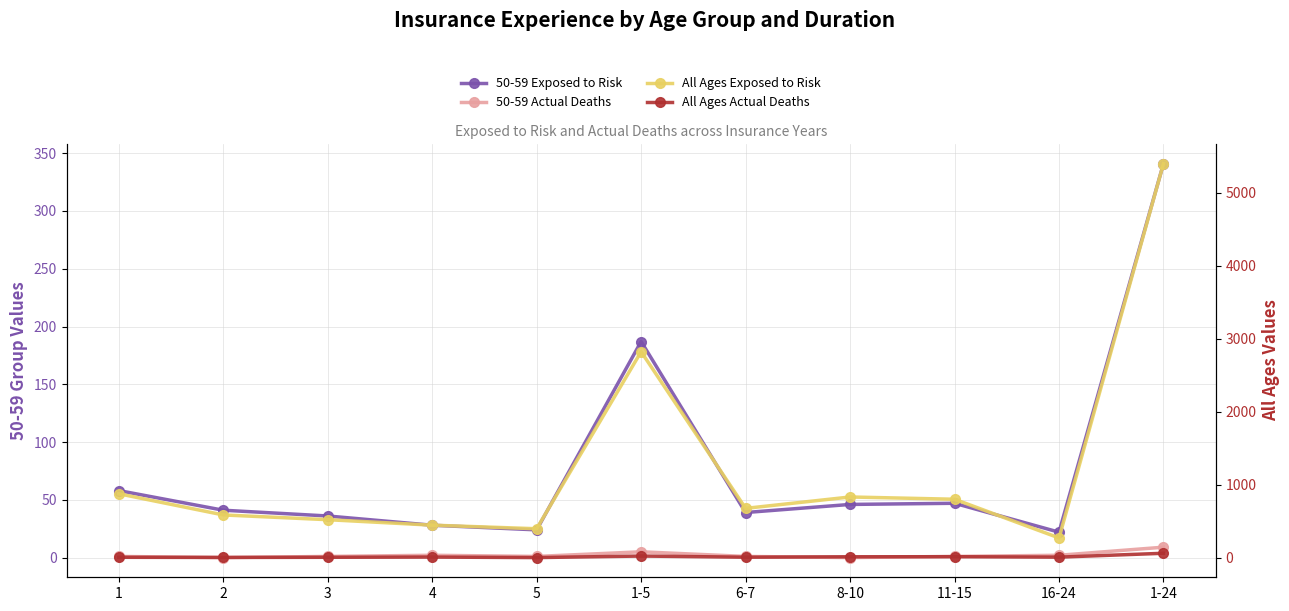

Reading left to right, list all the values displayed in this chart.

50-59 Exposed to Risk: 1=58	2=41	3=36	4=28	5=24	1-5=187	6-7=39	8-10=46	11-15=47	16-24=22	1-24=341
50-59 Actual Deaths: 1=1	2=0	3=1	4=2	5=1	1-5=5	6-7=1	8-10=0	11-15=1	16-24=2	1-24=9
All Ages Exposed to Risk: 1=875	2=585	3=520	4=445	5=396	1-5=2821	6-7=675	8-10=831	11-15=800	16-24=270	1-24=5397
All Ages Actual Deaths: 1=5	2=3	3=5	4=8	5=1	1-5=22	6-7=6	8-10=12	11-15=13	16-24=7	1-24=60